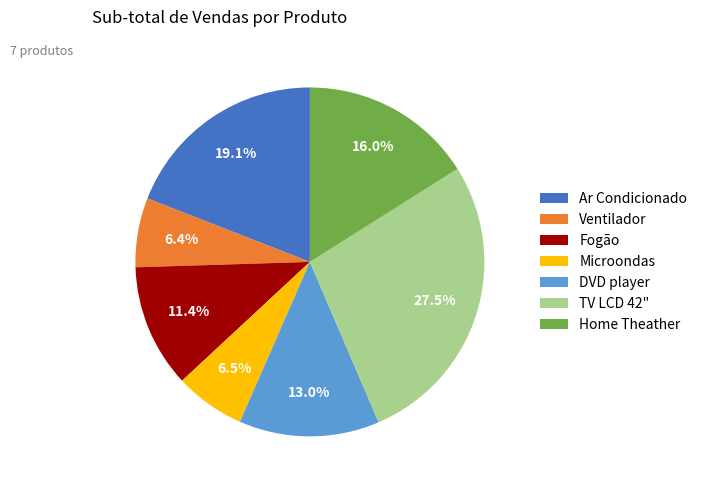

Does any single category account for the majority?

No